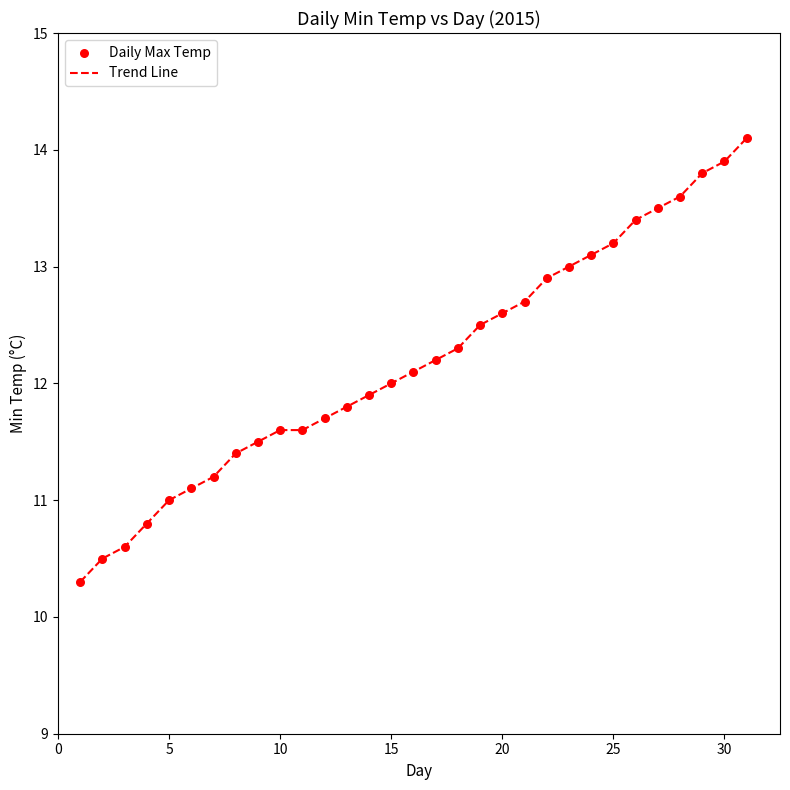

What is the difference between the maximum and minimum values?

3.8